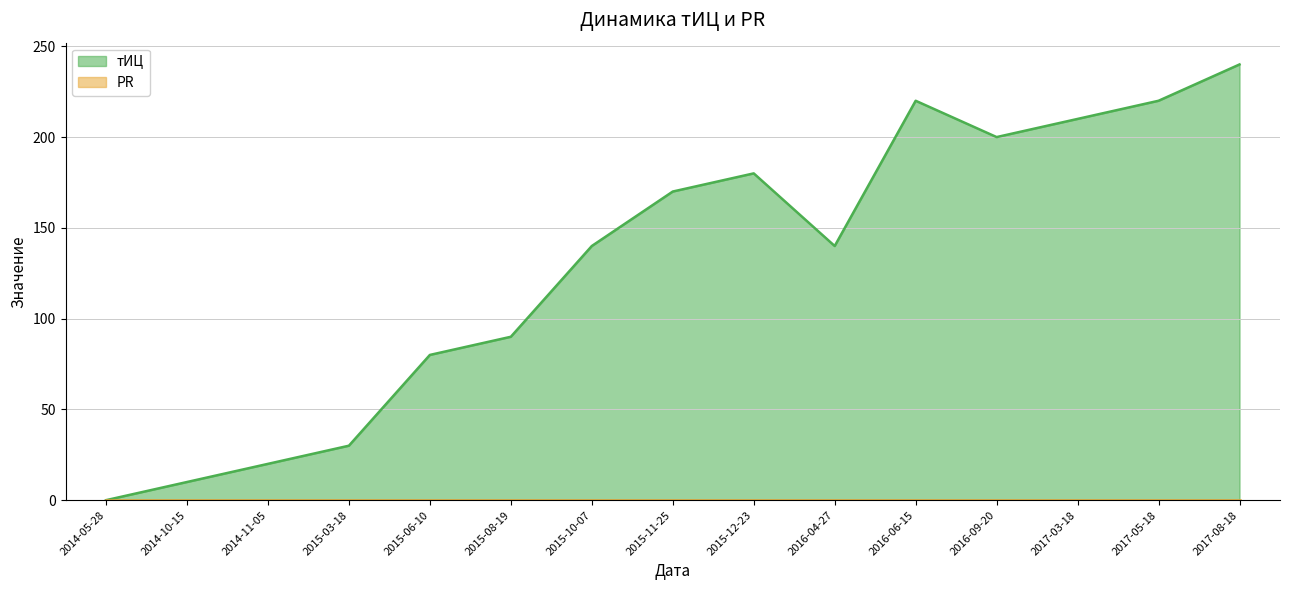

What is the difference between the values at 2014-10-15 and 2015-11-25?

160